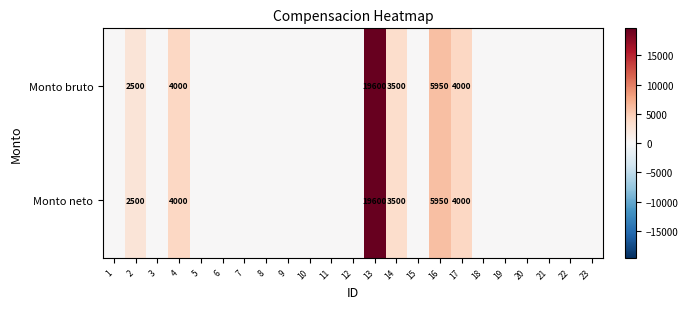

What is the difference between the Monto neto values at 16 and 2?

3450